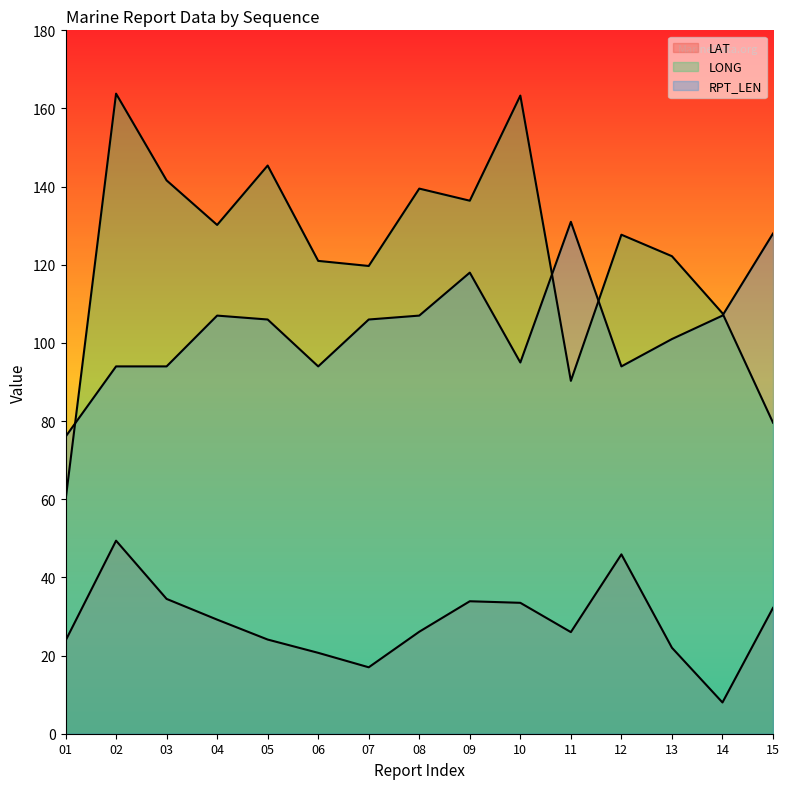

Reading left to right, extract all data points from this chart.

LAT: 01=23.8	02=49.4	03=34.5	04=29.2	05=24.1	06=20.7	07=17.0	08=26.1	09=33.9	10=33.5	11=26.0	12=45.9	13=22.0	14=8.0	15=32.2
LONG: 01=59.7	02=163.8	03=141.6	04=130.2	05=145.4	06=121.0	07=119.7	08=139.5	09=136.4	10=163.3	11=90.3	12=127.7	13=122.2	14=107.6	15=79.6
RPT_LEN: 01=76.0	02=94.0	03=94.0	04=107.0	05=106.0	06=94.0	07=106.0	08=107.0	09=118.0	10=95.0	11=131.0	12=94.0	13=101.0	14=107.0	15=128.0